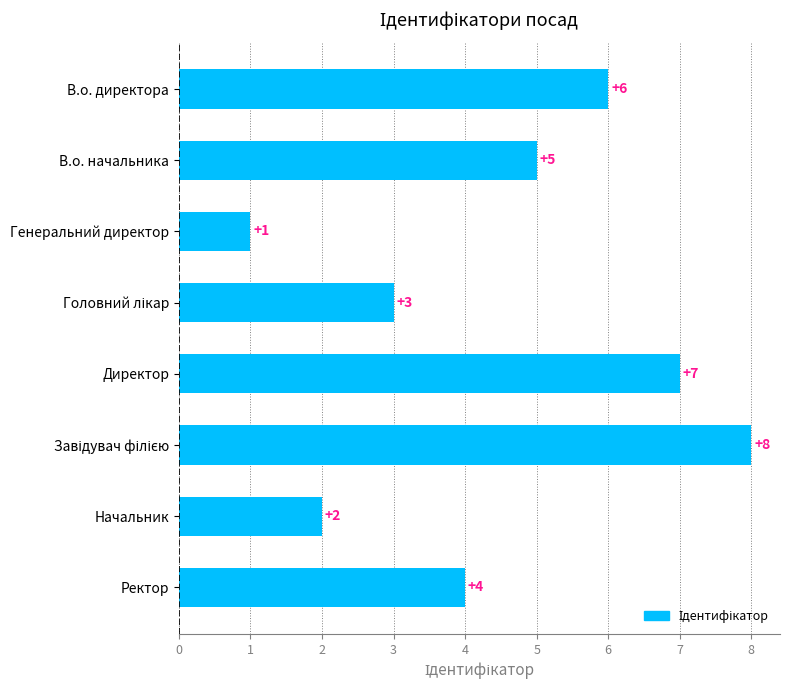

At which category does the chart reach its minimum across all series?

Генеральний директор